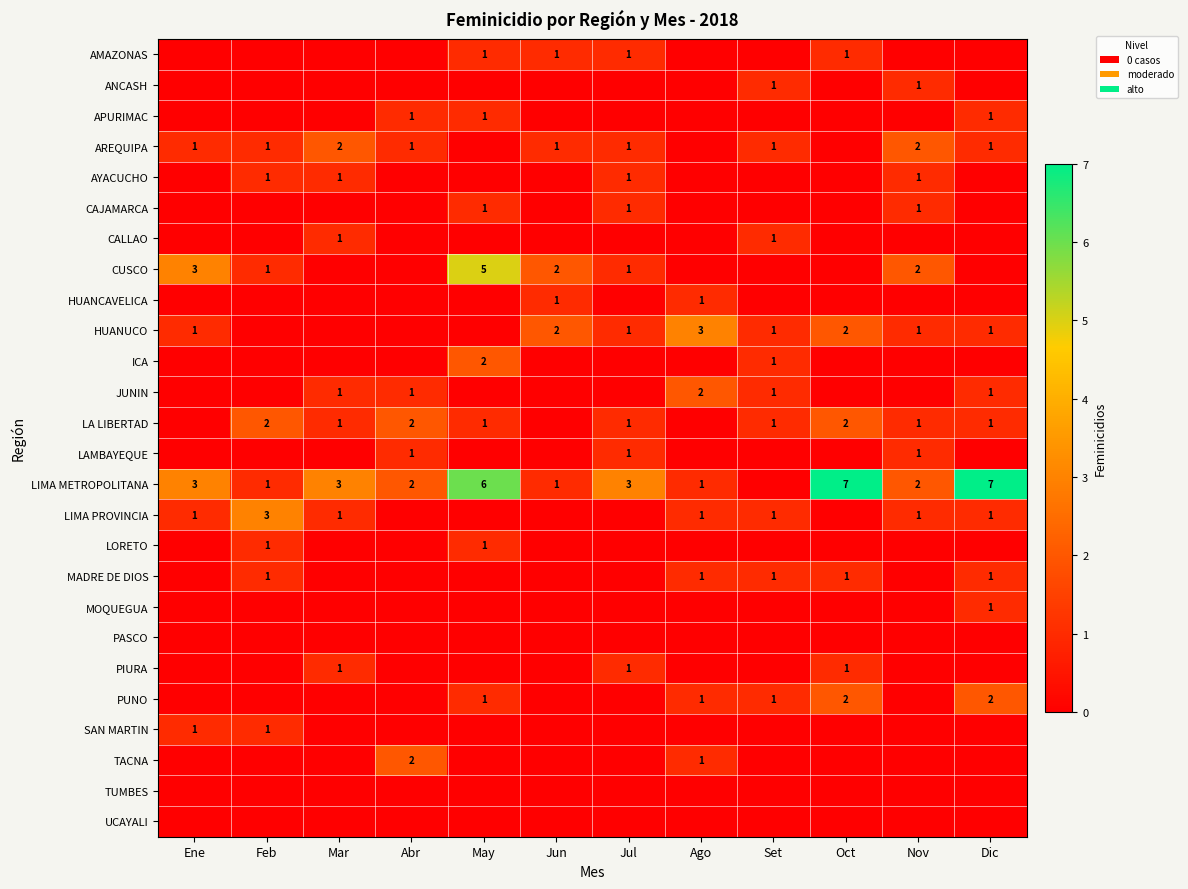

What is the total value across all series at Nov?

13